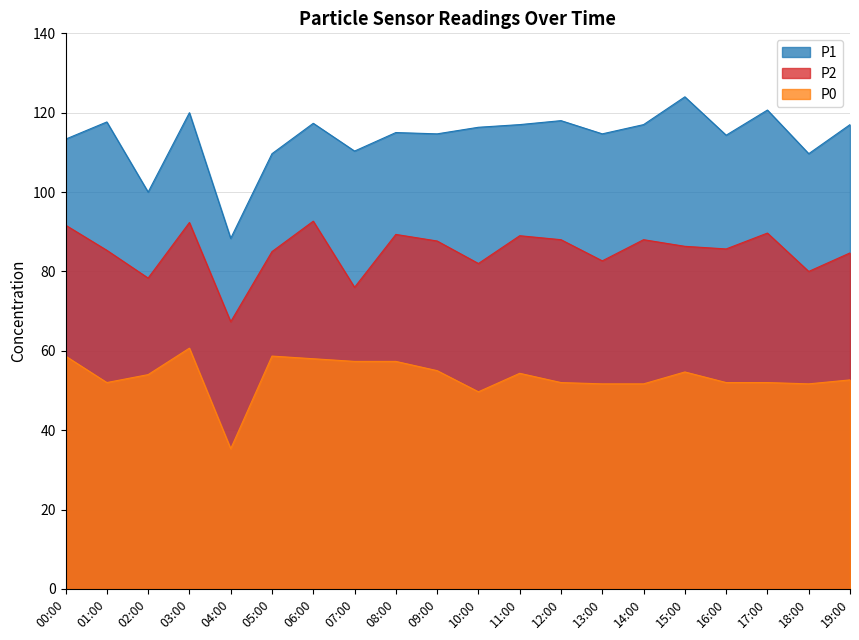

In P2, how many points are lower than both neighbors (excluding endpoints)?

7